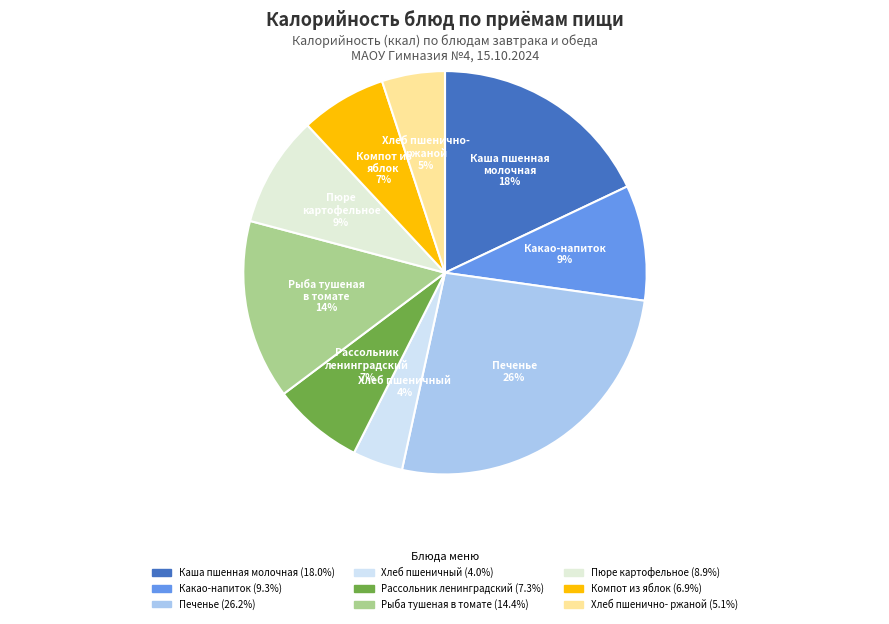

To the nearest percent, what is the combined percentage of Пюре картофельное and Какао-напиток?

18%